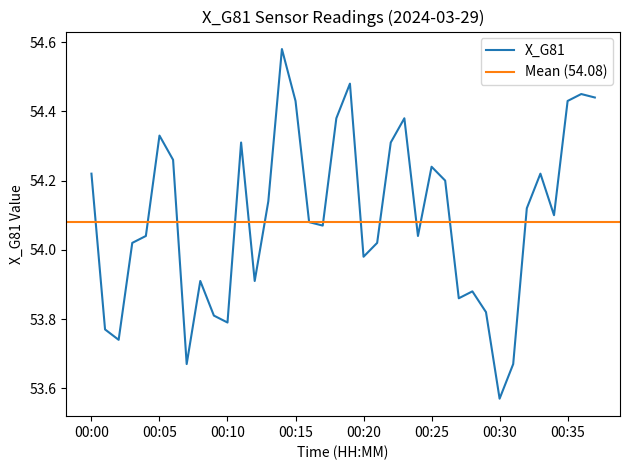

What is the approximate value at 00:15?

54.4